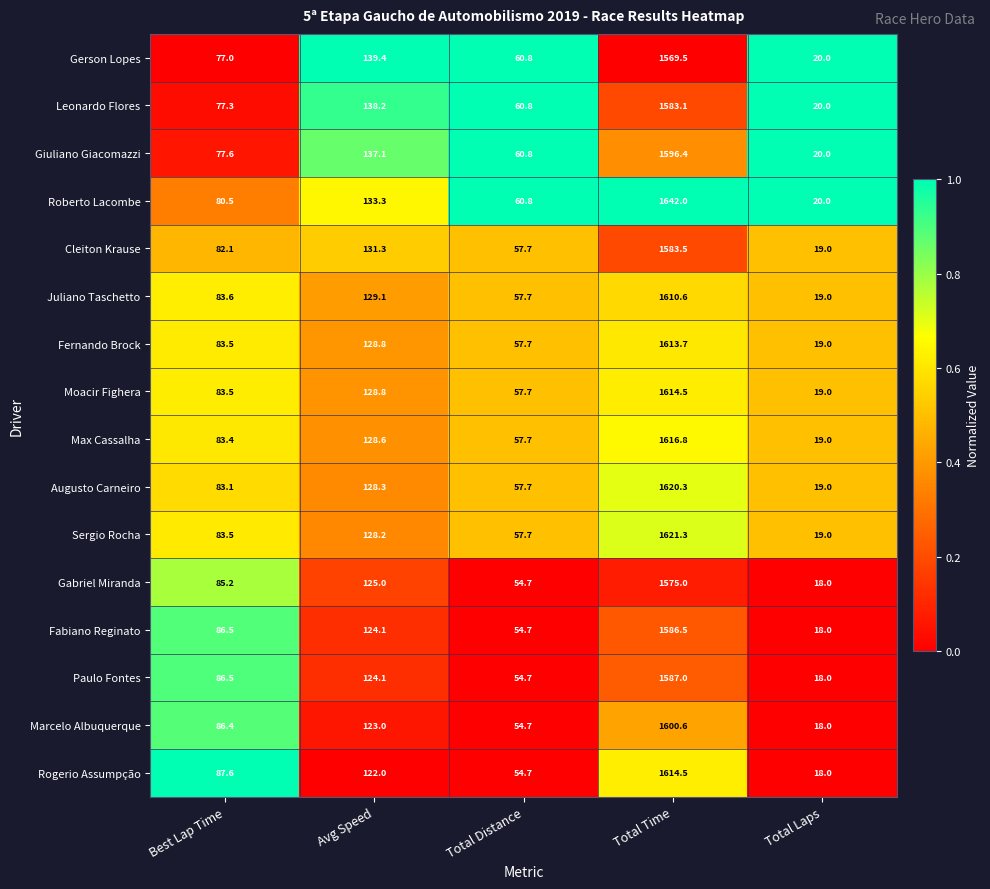

The value of Fabiano Reginato at Total Laps is 8.0. True or false?

False